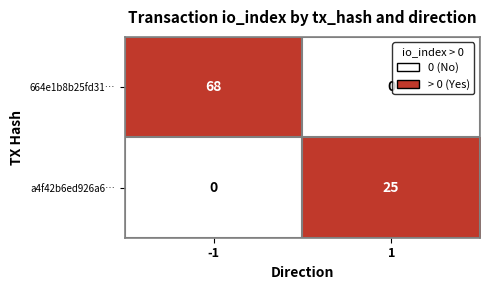

What is the highest value of the 664e1b8b25fd31… series?

68